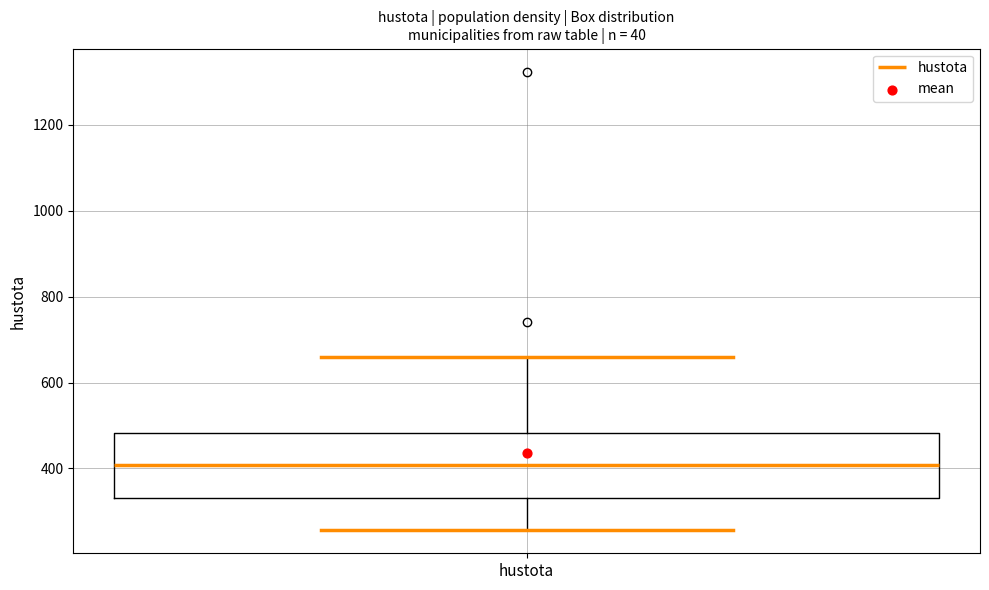

Read this box plot against the y-axis: the position of the median line, the range covered by the box, and the ends of both whiskers. The values are not printed on the chart, so give them approximately, as read against the axis.

median 400, box 340 to 480, whiskers 260 to 660